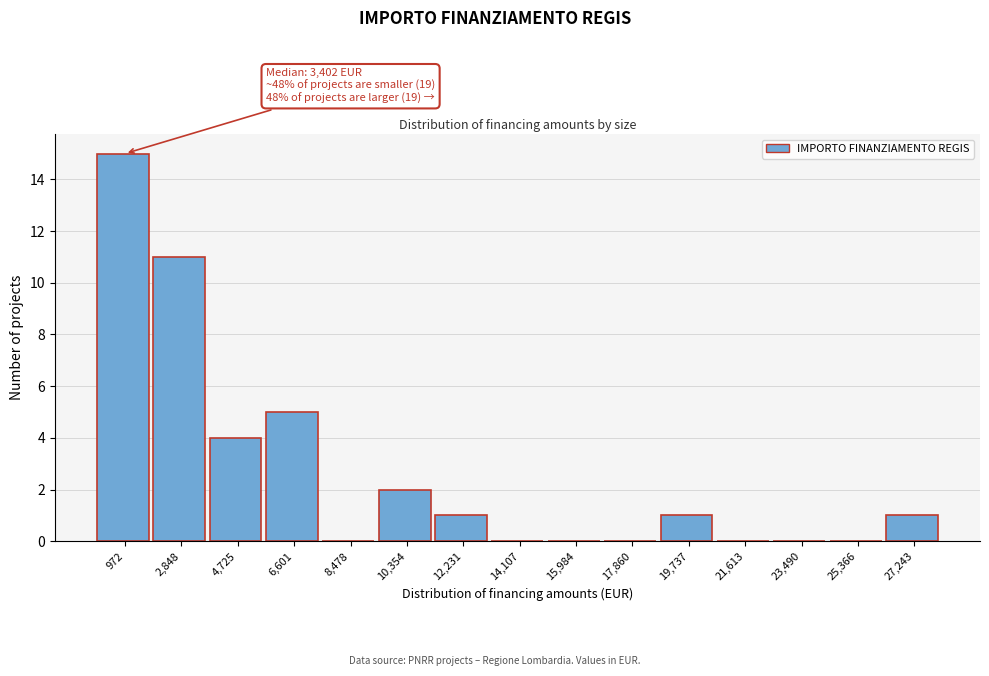

Reading left to right, extract all data points from this chart.

972=15	2,848=11	4,725=4	6,601=5	8,478=0	10,354=2	12,231=1	14,107=0	15,984=0	17,860=0	19,737=1	21,613=0	23,490=0	25,366=0	27,243=1